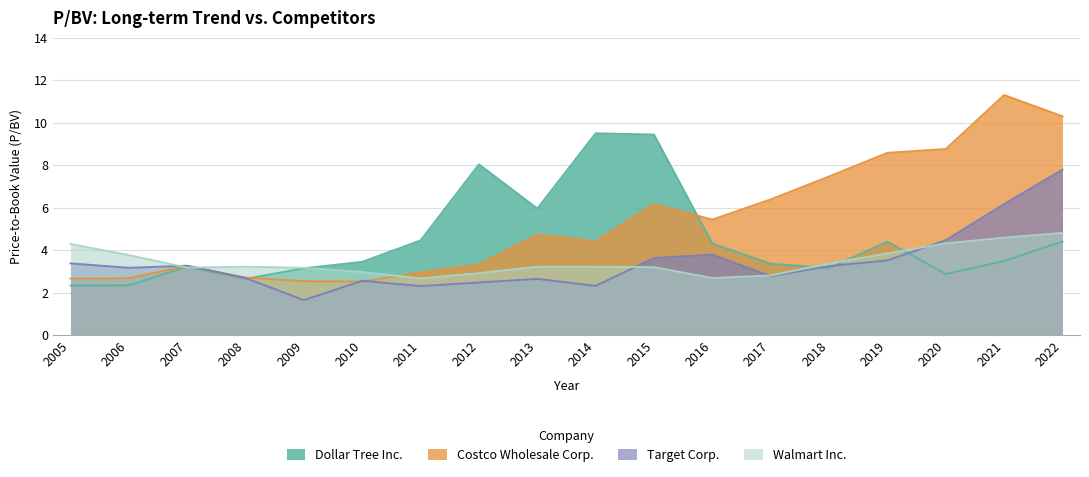

Reading right to left, list all the values displayed in this chart.

Dollar Tree Inc.: 4.4	3.5	2.9	4.4	3.2	3.4	4.3	9.4	9.5	6.0	8.0	4.5	3.5	3.1	2.6	3.2	2.4	2.3
Costco Wholesale Corp.: 10.3	11.3	8.8	8.6	7.5	6.4	5.4	6.2	4.4	4.7	3.3	3.0	2.5	2.5	2.7	3.3	2.7	2.7
Target Corp.: 7.8	6.2	4.5	3.5	3.2	2.8	3.8	3.6	2.3	2.6	2.5	2.3	2.6	1.6	2.7	3.3	3.2	3.4
Walmart Inc.: 4.8	4.6	4.3	3.9	3.4	2.8	2.7	3.2	3.2	3.2	2.9	2.7	3.0	3.2	3.2	3.2	3.8	4.3